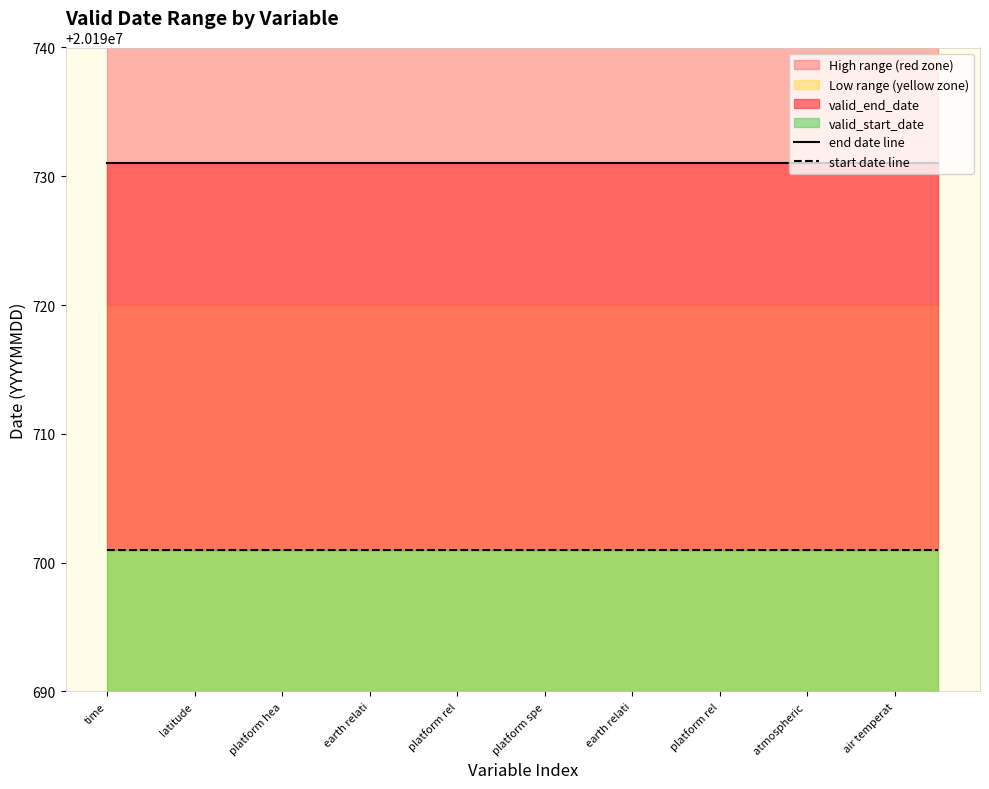

Is the value of start date line at 17 greater than the value of end date line at air temperat?

No